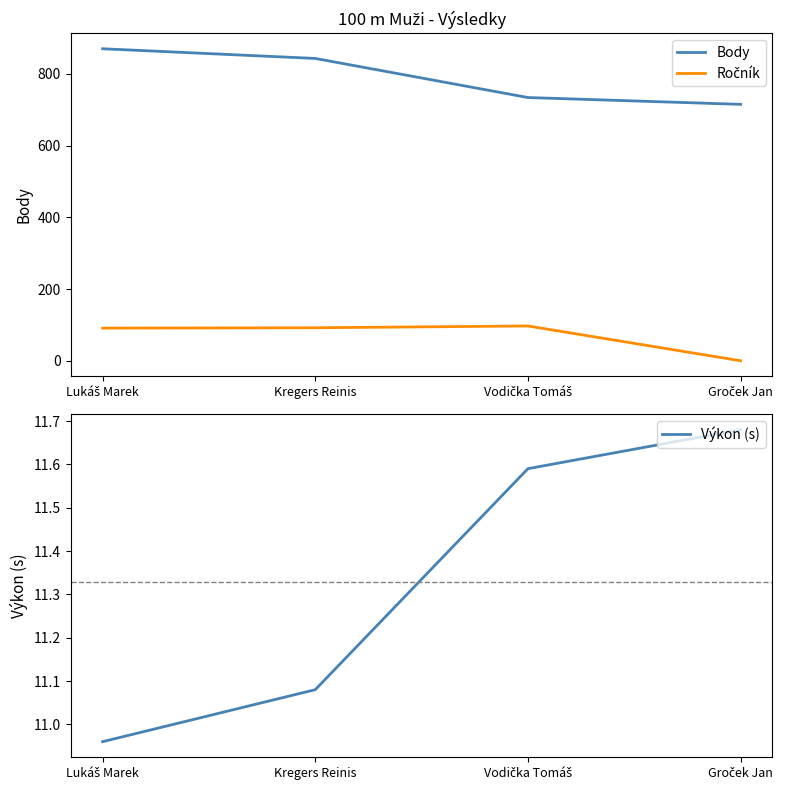

What is the difference between the highest and lowest values at Vodička Tomáš?

722.4